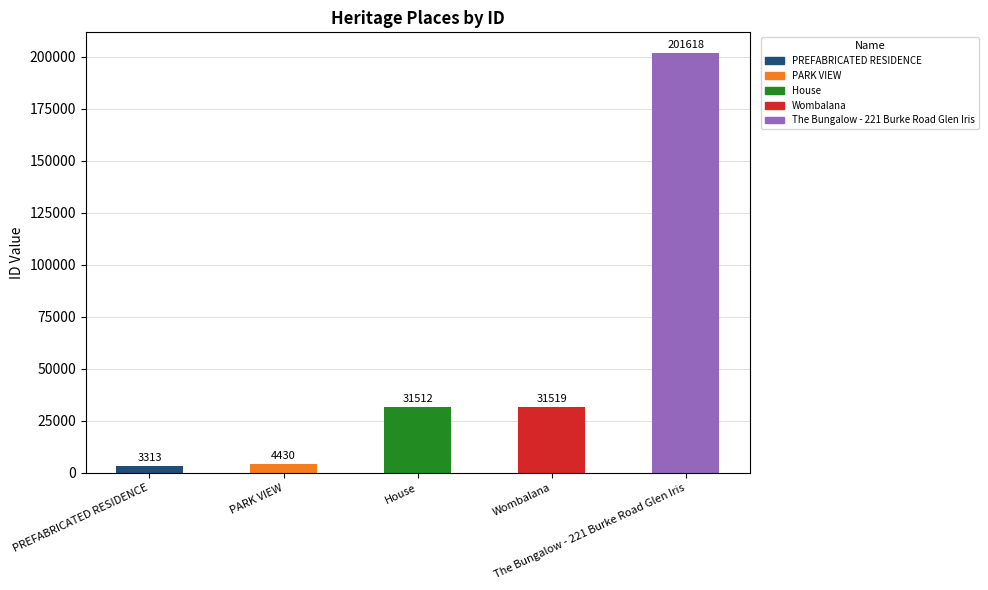

Which category has the highest value across all series?

The Bungalow - 221 Burke Road Glen Iris